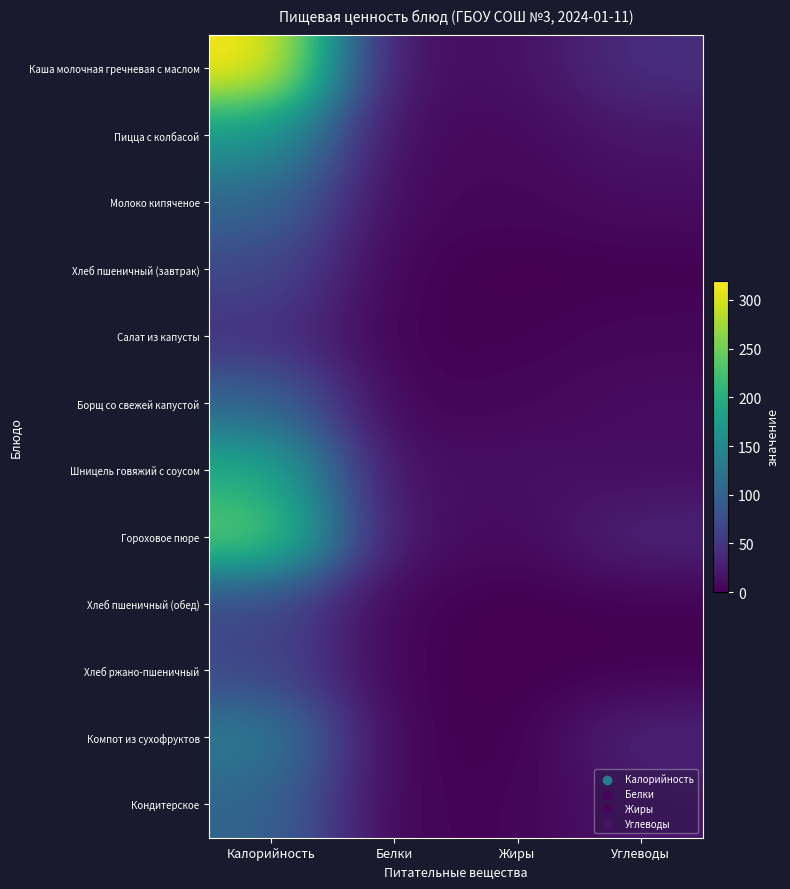

Count the number of categories in the chart.

4